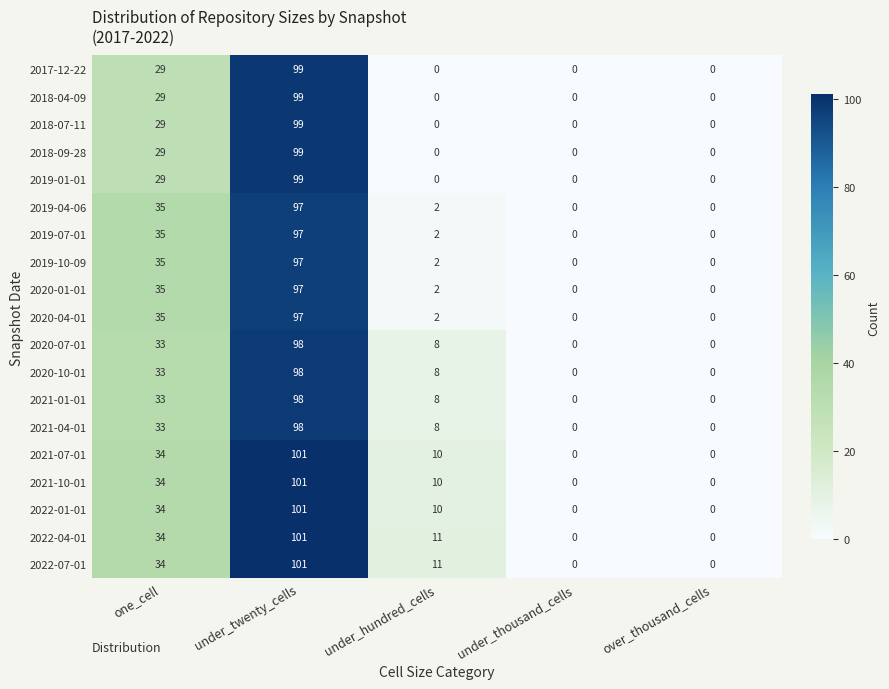

At which label does 2020-04-01 reach its peak?

under_twenty_cells